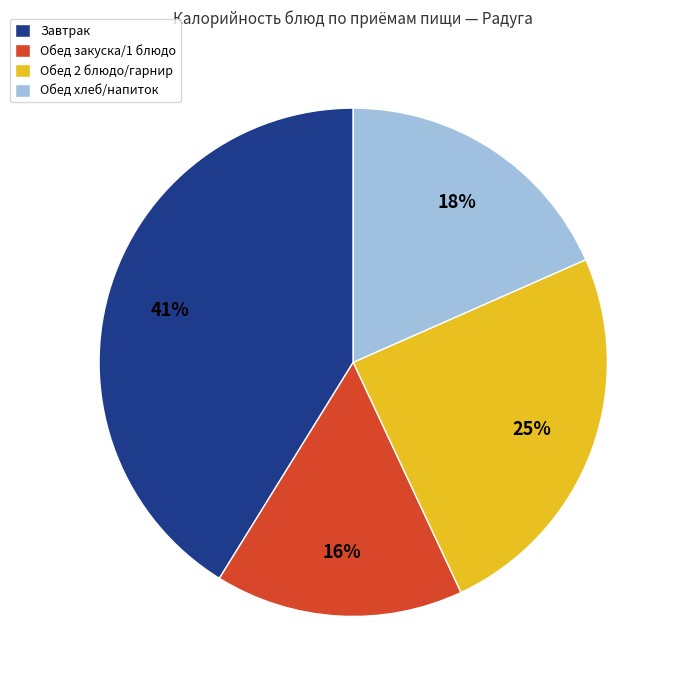

Do Обед хлеб/напиток and Завтрак together represent more than half of the pie?

Yes